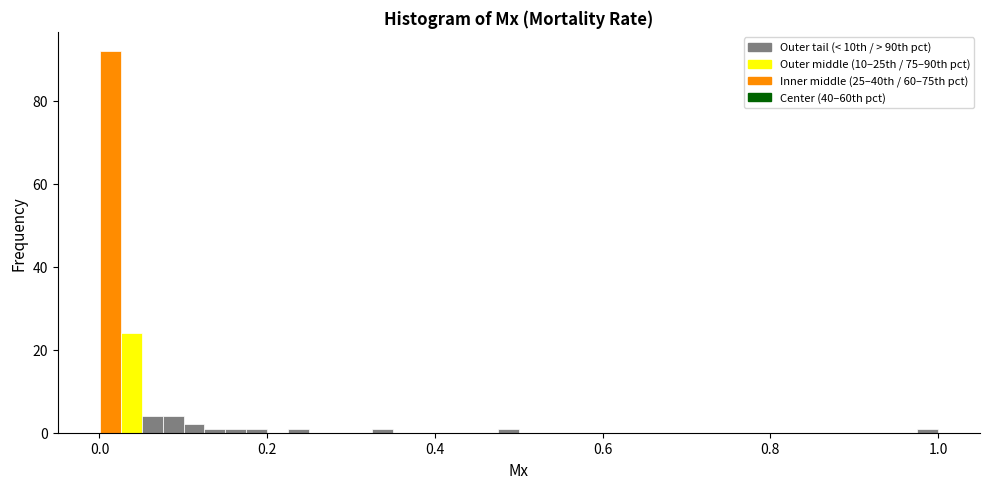

Around what value on the x-axis is the tallest bar? Give the approximate position of its centre, as read against the axis.

0.02